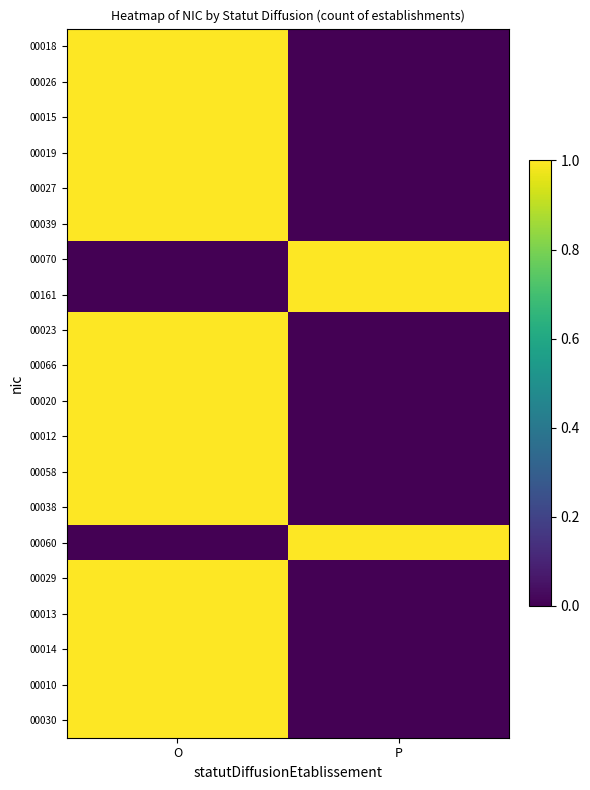

Reading left to right, transcribe all the data shown in this chart.

00018: O=1	P=0
00026: O=1	P=0
00015: O=1	P=0
00019: O=1	P=0
00027: O=1	P=0
00039: O=1	P=0
00070: O=0	P=1
00161: O=0	P=1
00023: O=1	P=0
00066: O=1	P=0
00020: O=1	P=0
00012: O=1	P=0
00058: O=1	P=0
00038: O=1	P=0
00060: O=0	P=1
00029: O=1	P=0
00013: O=1	P=0
00014: O=1	P=0
00010: O=1	P=0
00030: O=1	P=0